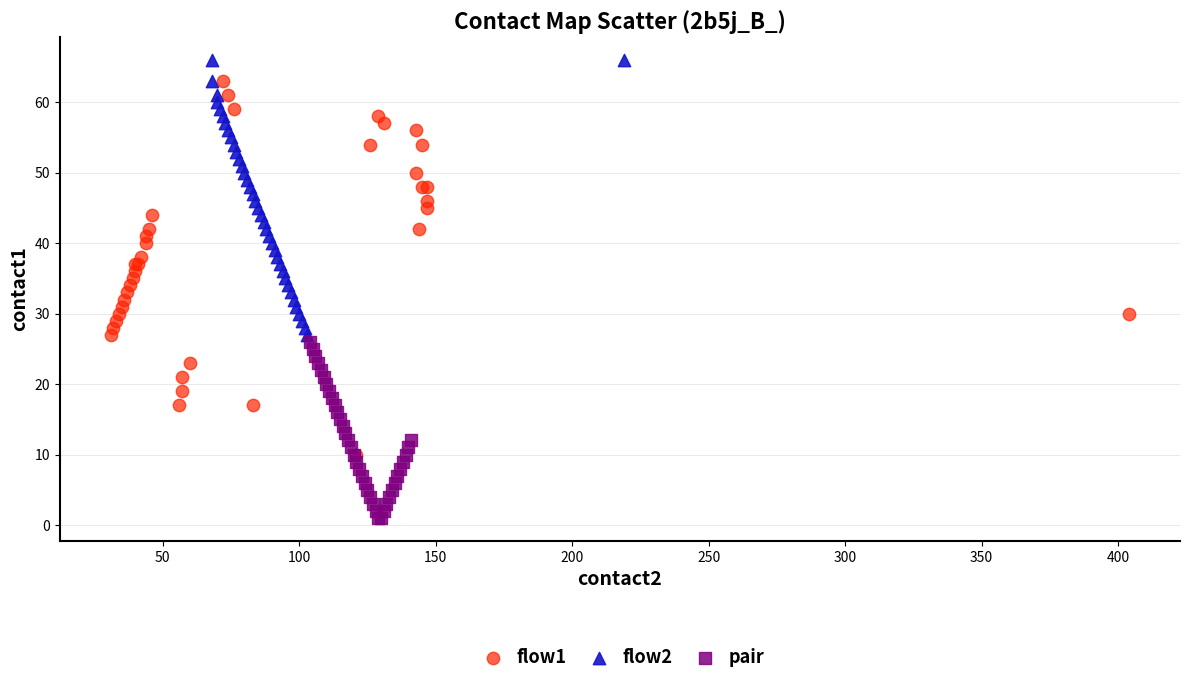

Which series reaches the maximum Y coordinate?

flow2